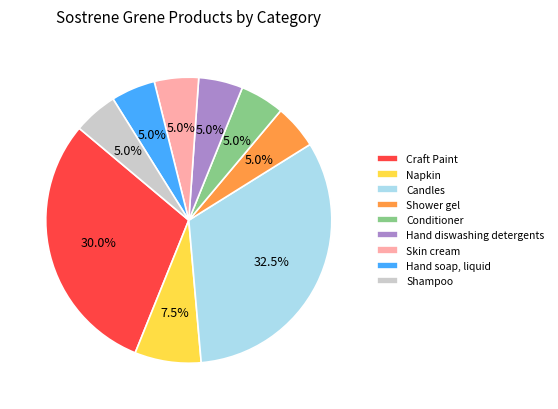

What is the largest slice in the pie chart?

Candles